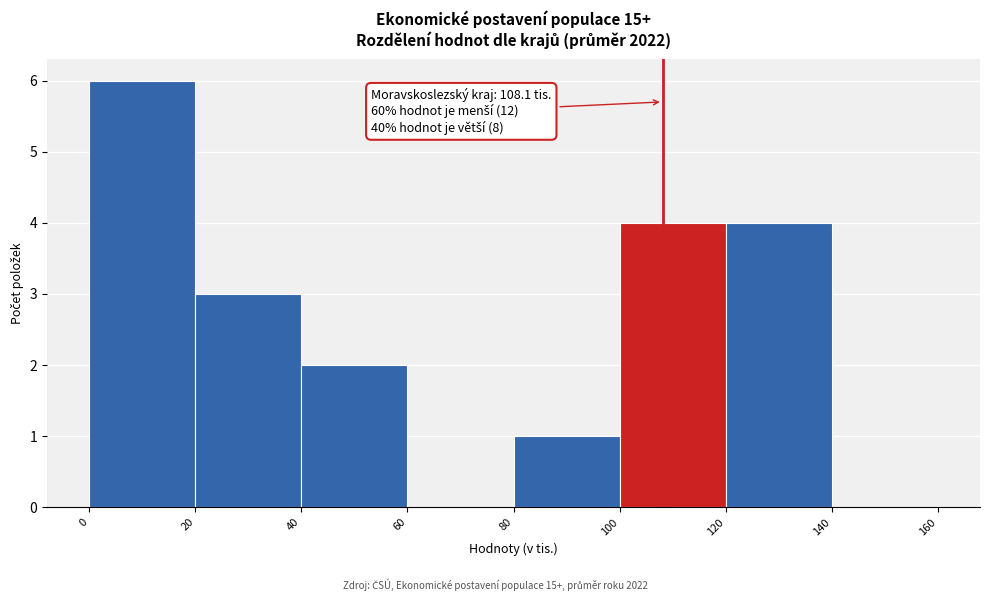

Which range on the x-axis has the tallest bar?

0 to 20